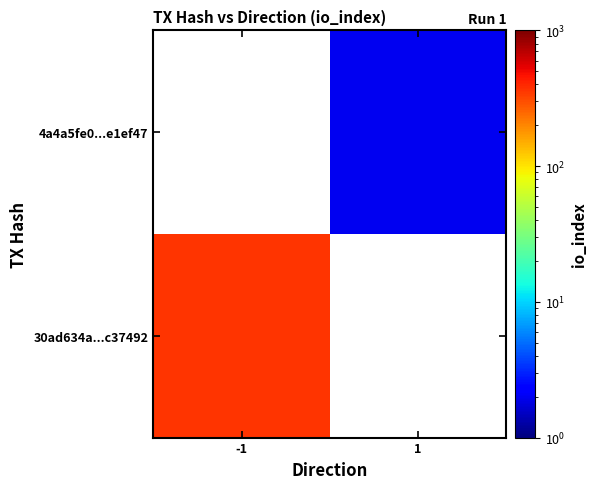

Which has a higher value, 1 or -1?

-1